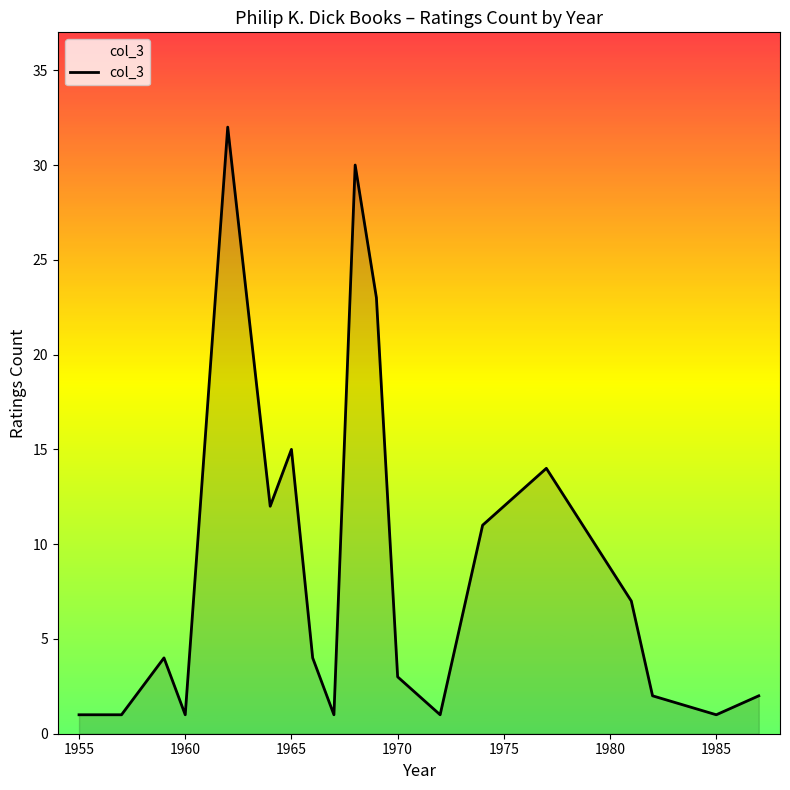

What is the difference between the maximum and minimum values?

31